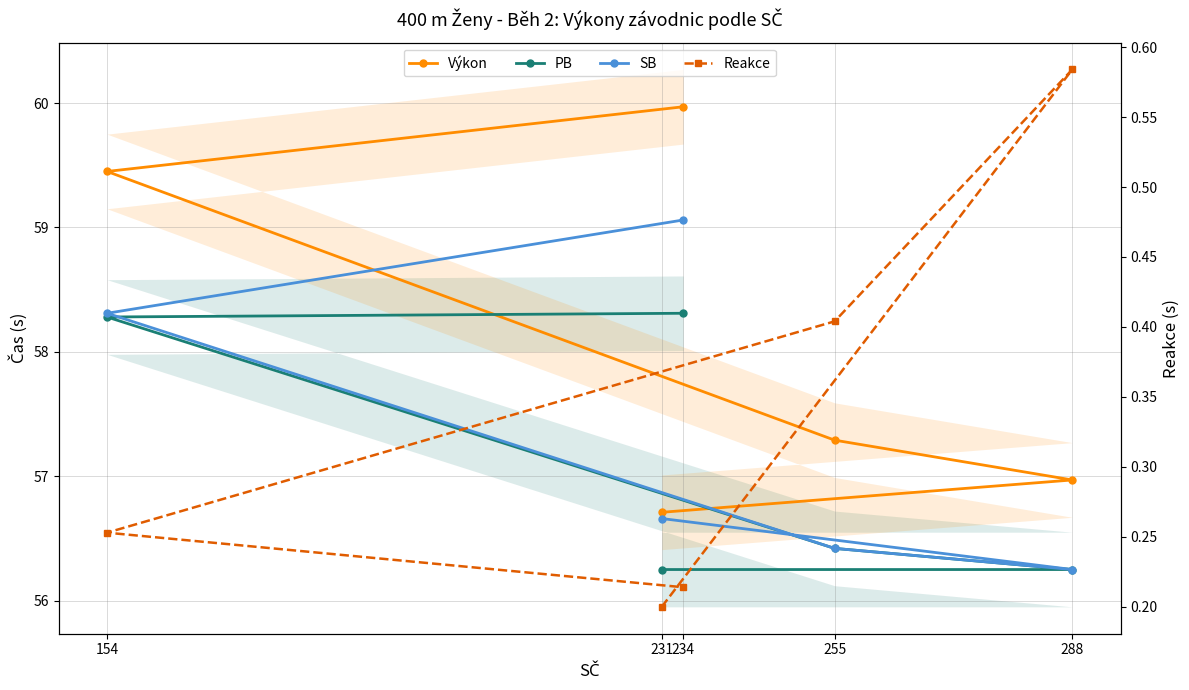

Where is Výkon nearest to the value 58?

255